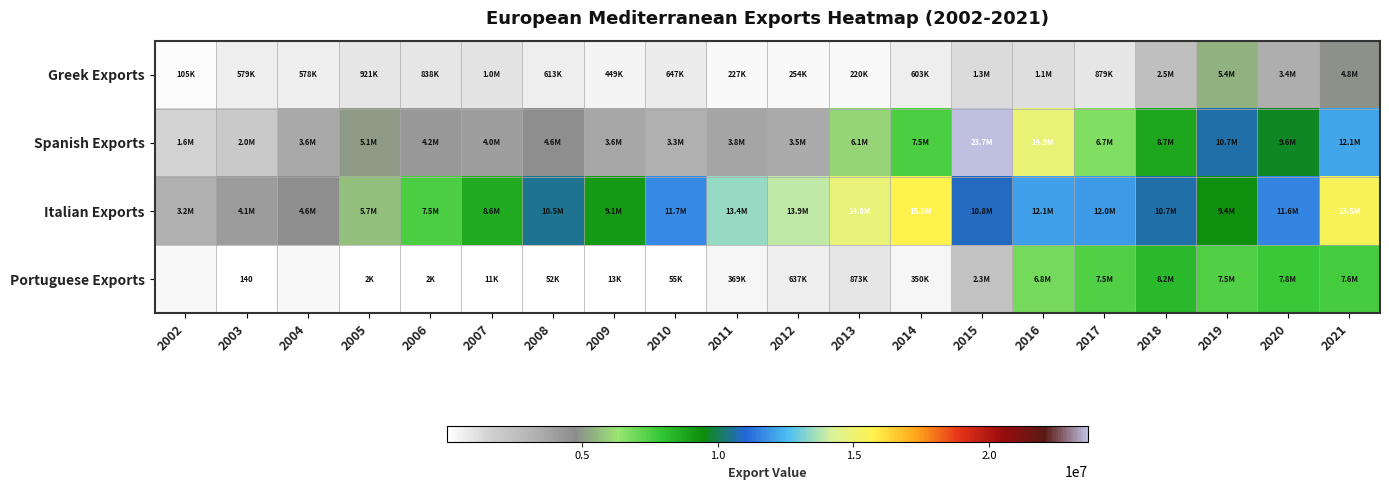

Is it true that Greek Exports equals 23432.9 at 2002?

False